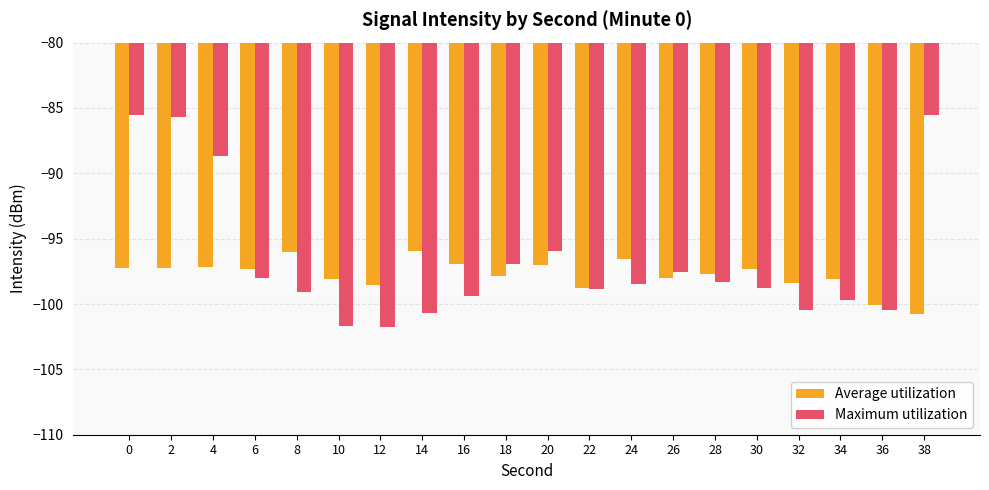

What is the highest value of the Average utilization series?

-96.0